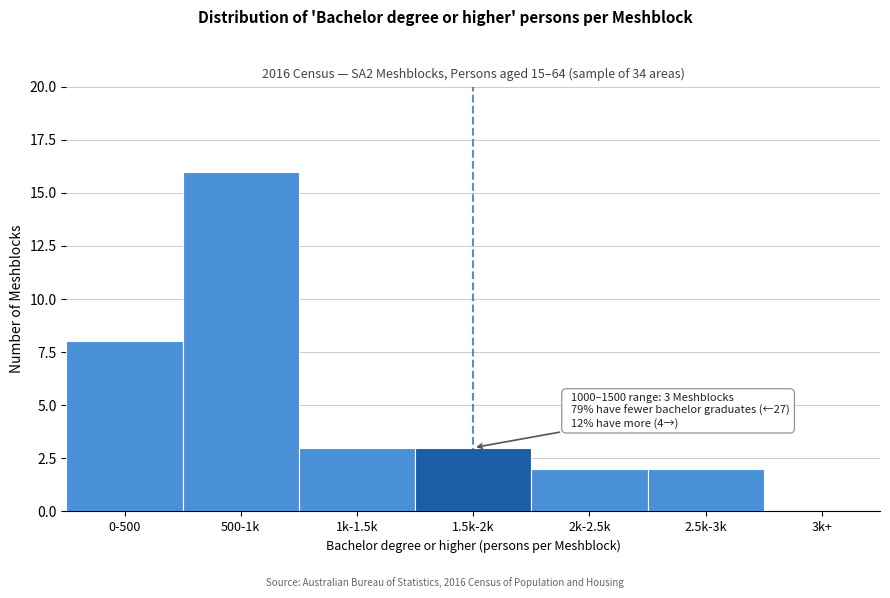

Reading left to right, list all the values displayed in this chart.

0-500=8	500-1k=16	1k-1.5k=3	1.5k-2k=3	2k-2.5k=2	2.5k-3k=2	3k+=0